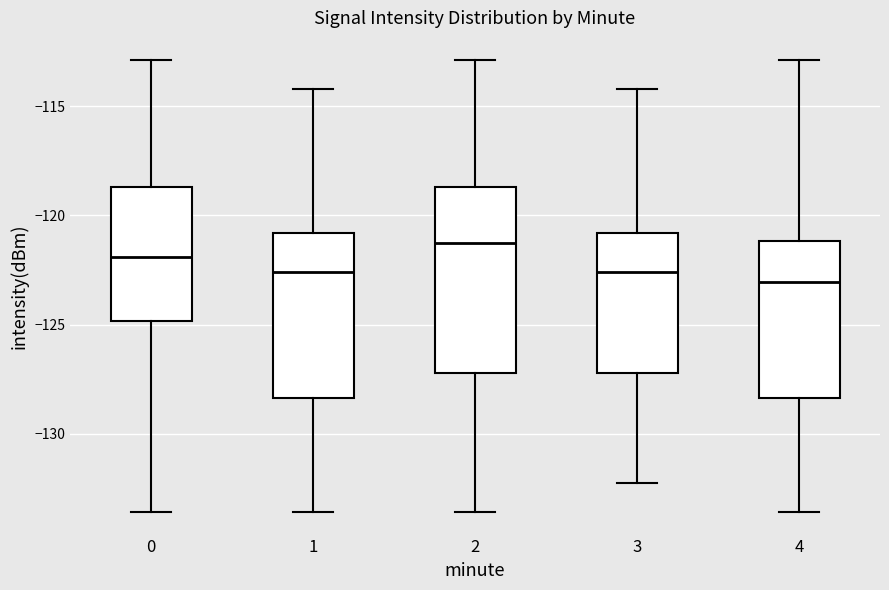

Comparing the boxes themselves (not the whiskers), which one is the tallest?

2